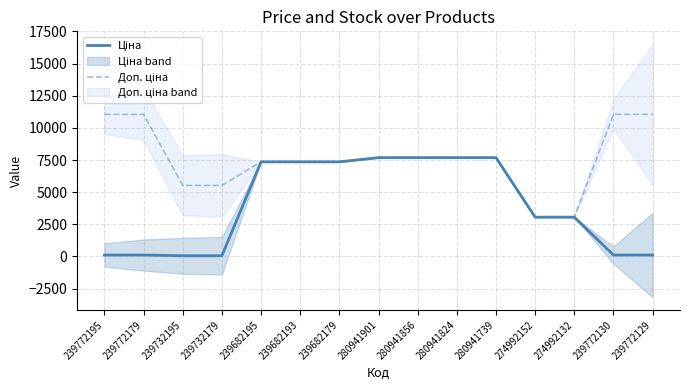

Reading right to left, list all the values displayed in this chart.

Ціна: 110.5	110.5	3059.7	3059.7	7688.0	7688.0	7688.0	7688.0	7360.2	7360.2	7360.2	55.3	55.3	110.5	110.5
Доп. ціна: 11055.0	11055.0	3060.0	3060.0	7688.0	7688.0	7688.0	7688.0	7360.2	7360.2	7360.2	5528.0	5528.0	11055.0	11055.0